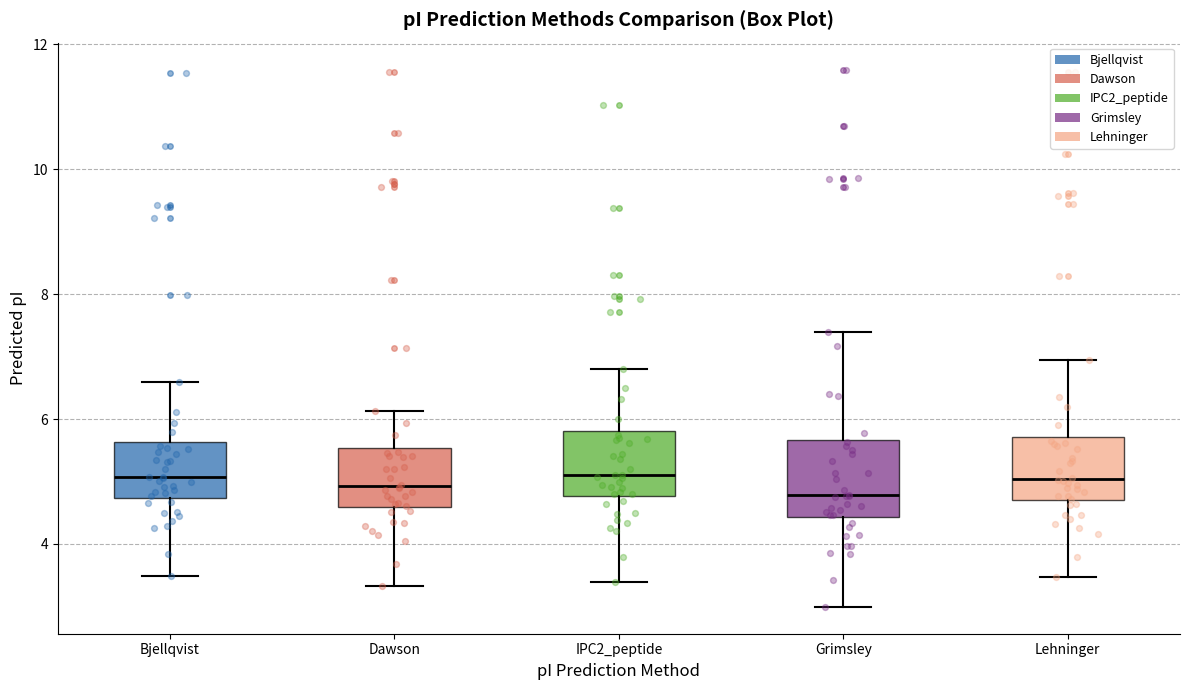

Reading left to right, transcribe this box plot: for each box, give where its median line is, the range the box spans, and where its two whiskers end, as read against the y-axis. The values are not printed on the chart, so give them approximately, as read against the axis.

Bjellqvist: median 5.0, box 4.8 to 5.6, whiskers 3.4 to 6.6
Dawson: median 5.0, box 4.6 to 5.6, whiskers 3.4 to 6.2
IPC2_peptide: median 5.2, box 4.8 to 5.8, whiskers 3.4 to 6.8
Grimsley: median 4.8, box 4.4 to 5.6, whiskers 3.0 to 7.4
Lehninger: median 5.0, box 4.8 to 5.8, whiskers 3.4 to 7.0